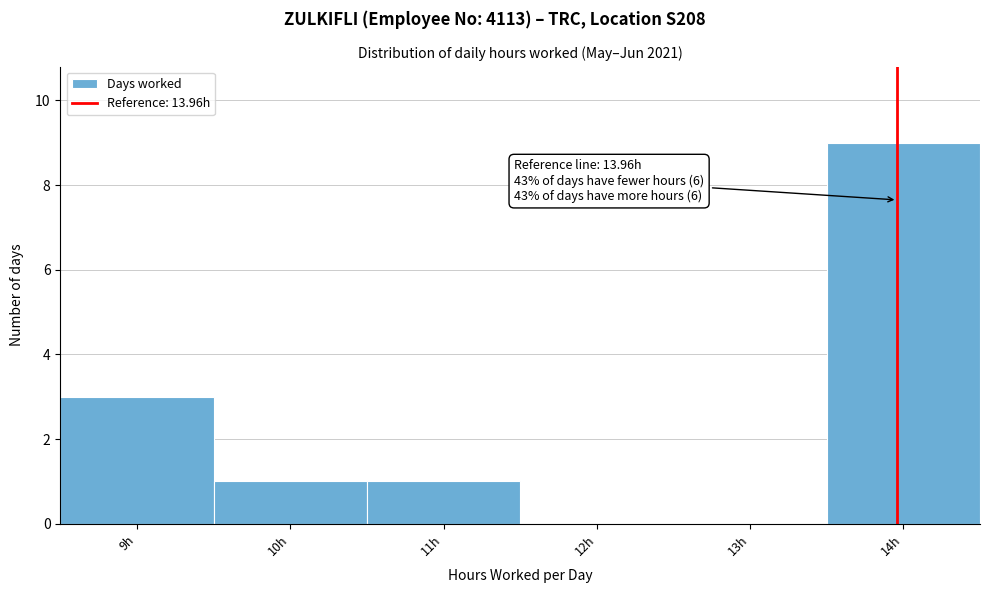

Which range on the x-axis has the tallest bar?

13.5 to 14.5